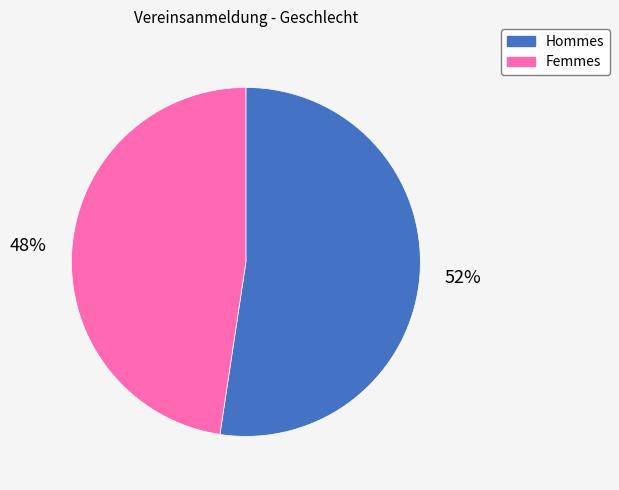

Count the number of slices in the pie.

2